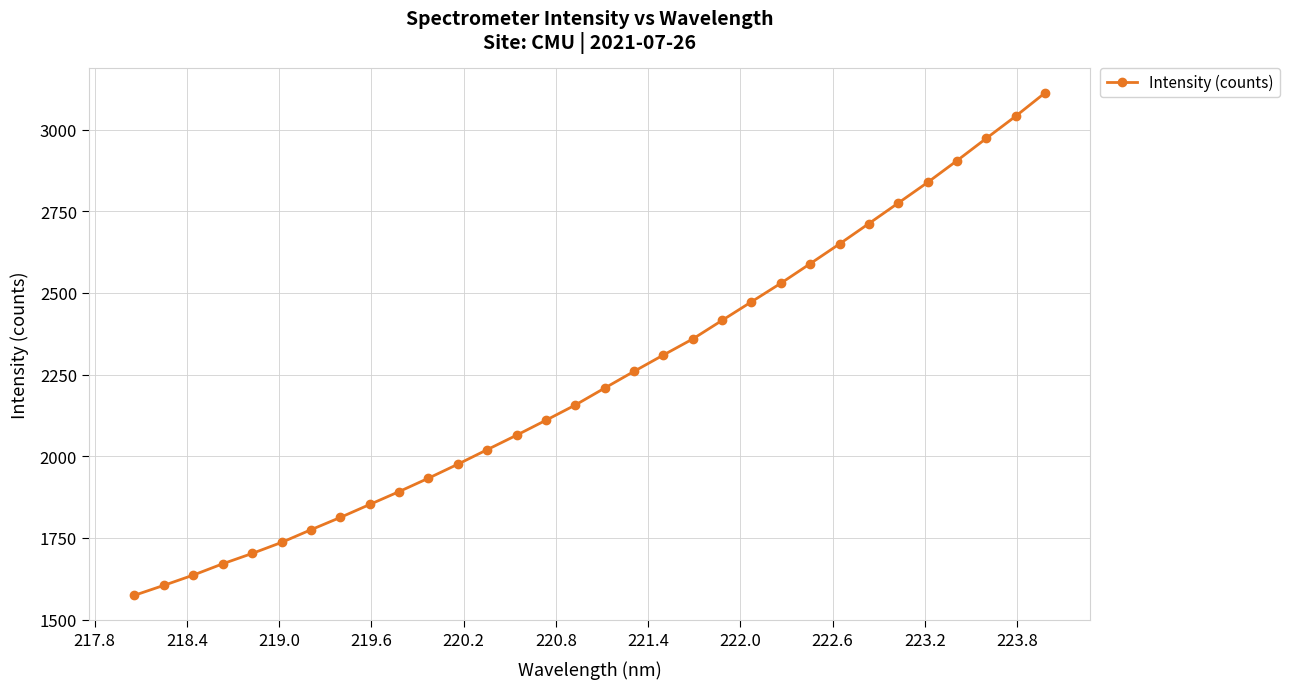

What is the smallest value displayed?

1574.6